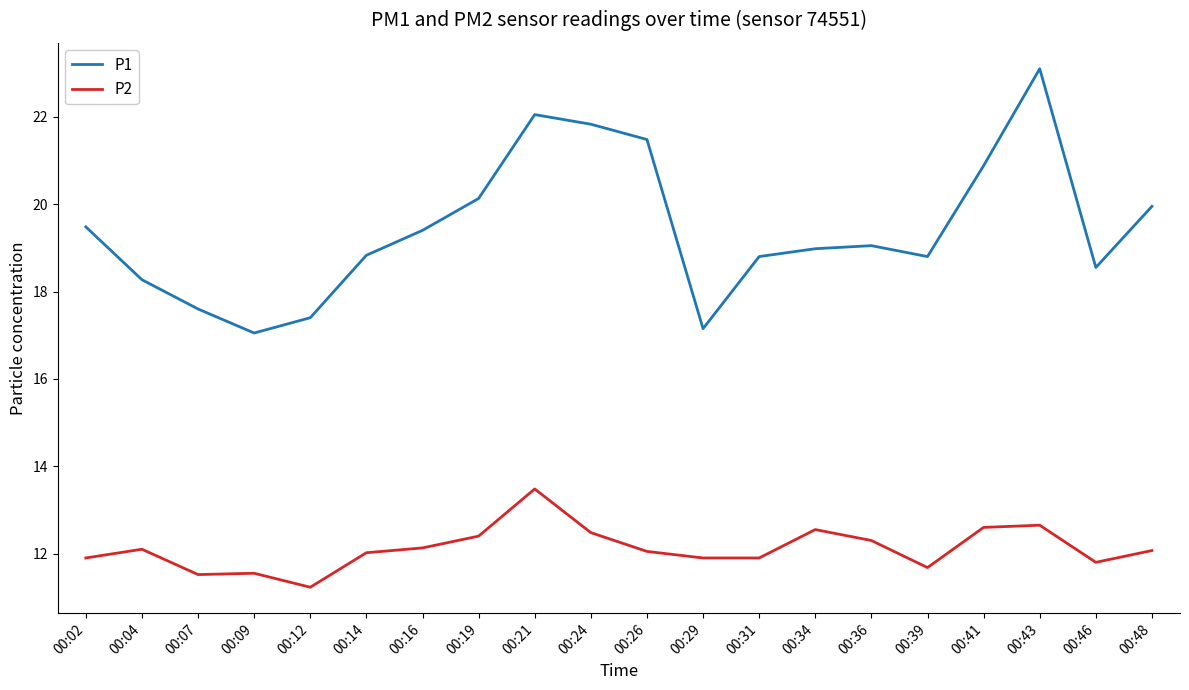

Where does the P1 series first go above 19?

00:02